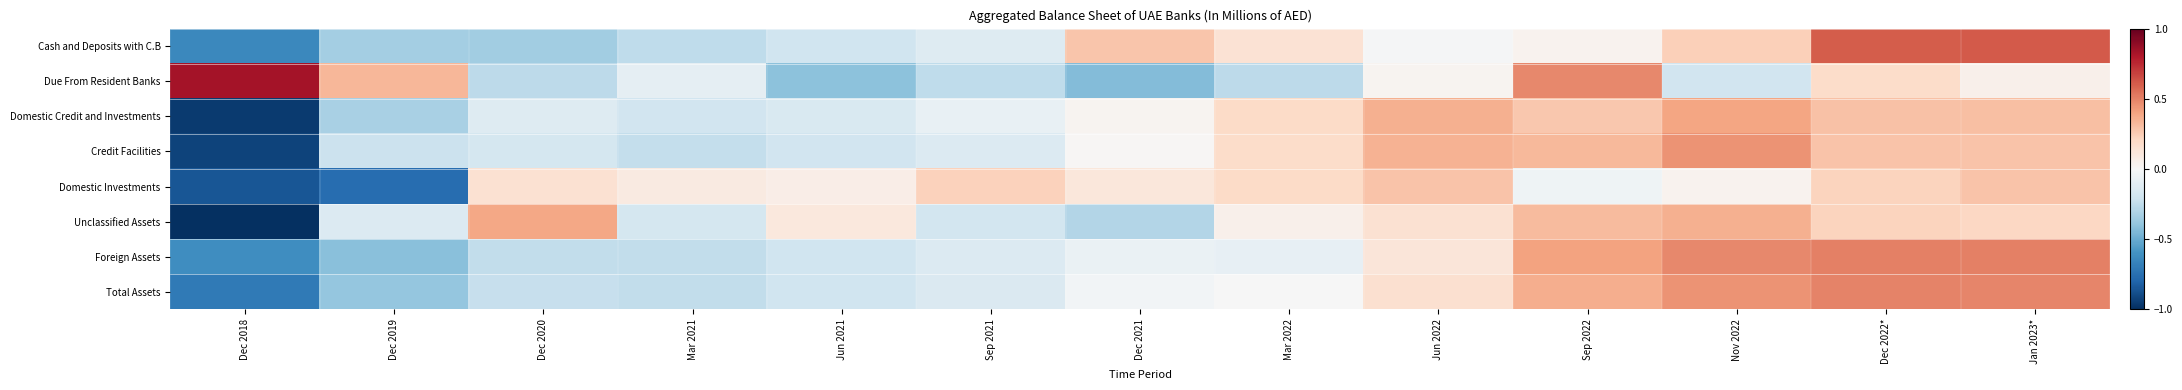

Reading left to right, transcribe all the data shown in this chart.

Cash and Deposits with C.B: Dec 2018=-0.6	Dec 2019=-0.3	Dec 2020=-0.3	Mar 2021=-0.3	Jun 2021=-0.2	Sep 2021=-0.1	Dec 2021=0.3	Mar 2022=0.1	Jun 2022=-0.0	Sep 2022=0.0	Nov 2022=0.2	Dec 2022*=0.6	Jan 2023*=0.6
Due From Resident Banks: Dec 2018=0.8	Dec 2019=0.3	Dec 2020=-0.3	Mar 2021=-0.1	Jun 2021=-0.4	Sep 2021=-0.3	Dec 2021=-0.4	Mar 2022=-0.3	Jun 2022=0.0	Sep 2022=0.5	Nov 2022=-0.2	Dec 2022*=0.2	Jan 2023*=0.1
Domestic Credit and Investments: Dec 2018=-1.0	Dec 2019=-0.3	Dec 2020=-0.1	Mar 2021=-0.2	Jun 2021=-0.2	Sep 2021=-0.1	Dec 2021=0.0	Mar 2022=0.2	Jun 2022=0.4	Sep 2022=0.3	Nov 2022=0.4	Dec 2022*=0.3	Jan 2023*=0.3
Credit Facilities: Dec 2018=-0.9	Dec 2019=-0.2	Dec 2020=-0.2	Mar 2021=-0.2	Jun 2021=-0.2	Sep 2021=-0.1	Dec 2021=0.0	Mar 2022=0.2	Jun 2022=0.4	Sep 2022=0.3	Nov 2022=0.4	Dec 2022*=0.3	Jan 2023*=0.3
Domestic Investments: Dec 2018=-0.9	Dec 2019=-0.8	Dec 2020=0.1	Mar 2021=0.1	Jun 2021=0.1	Sep 2021=0.2	Dec 2021=0.1	Mar 2022=0.2	Jun 2022=0.3	Sep 2022=-0.0	Nov 2022=0.0	Dec 2022*=0.2	Jan 2023*=0.3
Unclassified Assets: Dec 2018=-1.0	Dec 2019=-0.1	Dec 2020=0.4	Mar 2021=-0.2	Jun 2021=0.1	Sep 2021=-0.2	Dec 2021=-0.3	Mar 2022=0.1	Jun 2022=0.2	Sep 2022=0.3	Nov 2022=0.4	Dec 2022*=0.2	Jan 2023*=0.2
Foreign Assets: Dec 2018=-0.6	Dec 2019=-0.4	Dec 2020=-0.2	Mar 2021=-0.2	Jun 2021=-0.2	Sep 2021=-0.1	Dec 2021=-0.1	Mar 2022=-0.1	Jun 2022=0.1	Sep 2022=0.4	Nov 2022=0.5	Dec 2022*=0.5	Jan 2023*=0.5
Total Assets: Dec 2018=-0.7	Dec 2019=-0.4	Dec 2020=-0.2	Mar 2021=-0.2	Jun 2021=-0.2	Sep 2021=-0.1	Dec 2021=-0.0	Mar 2022=-0.0	Jun 2022=0.2	Sep 2022=0.4	Nov 2022=0.4	Dec 2022*=0.5	Jan 2023*=0.5